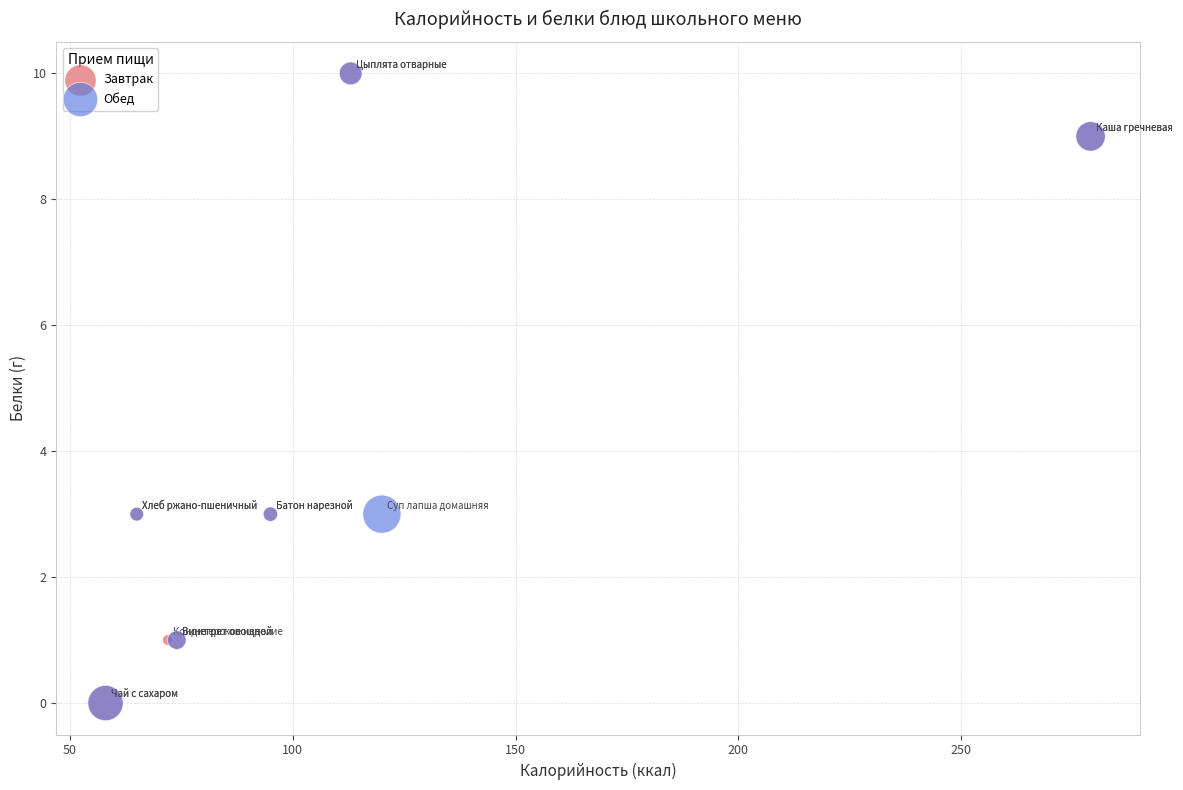

What are all the series names shown in the legend?

Завтрак, Обед